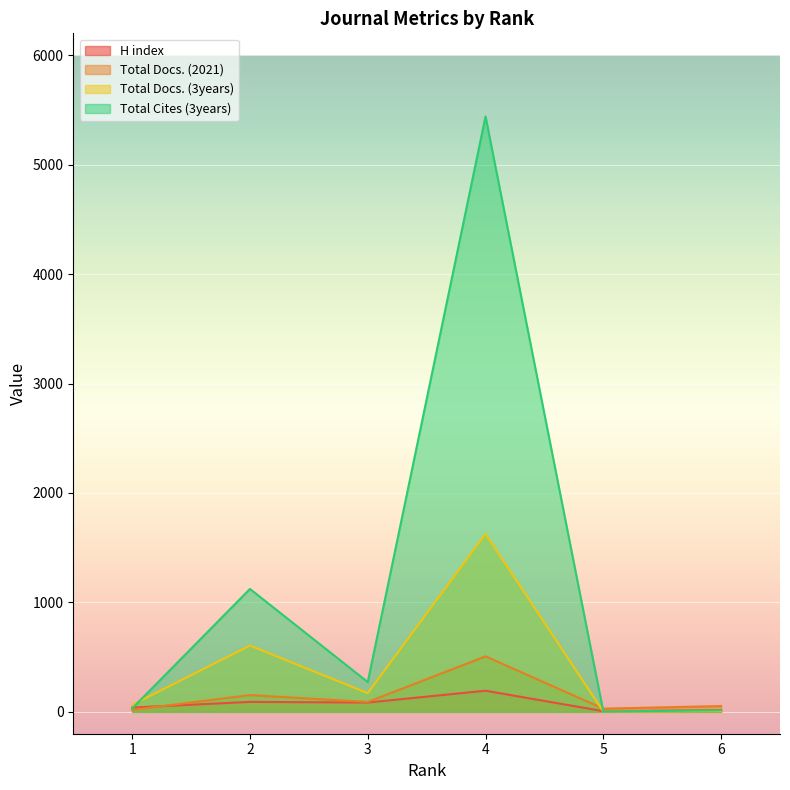

Reading right to left, transcribe all the data shown in this chart.

H index: 14	6	193	85	91	39
Total Docs. (2021): 53	29	507	90	153	18
Total Docs. (3years): 7	2	1625	171	605	64
Total Cites (3years): 14	2	5440	272	1123	31